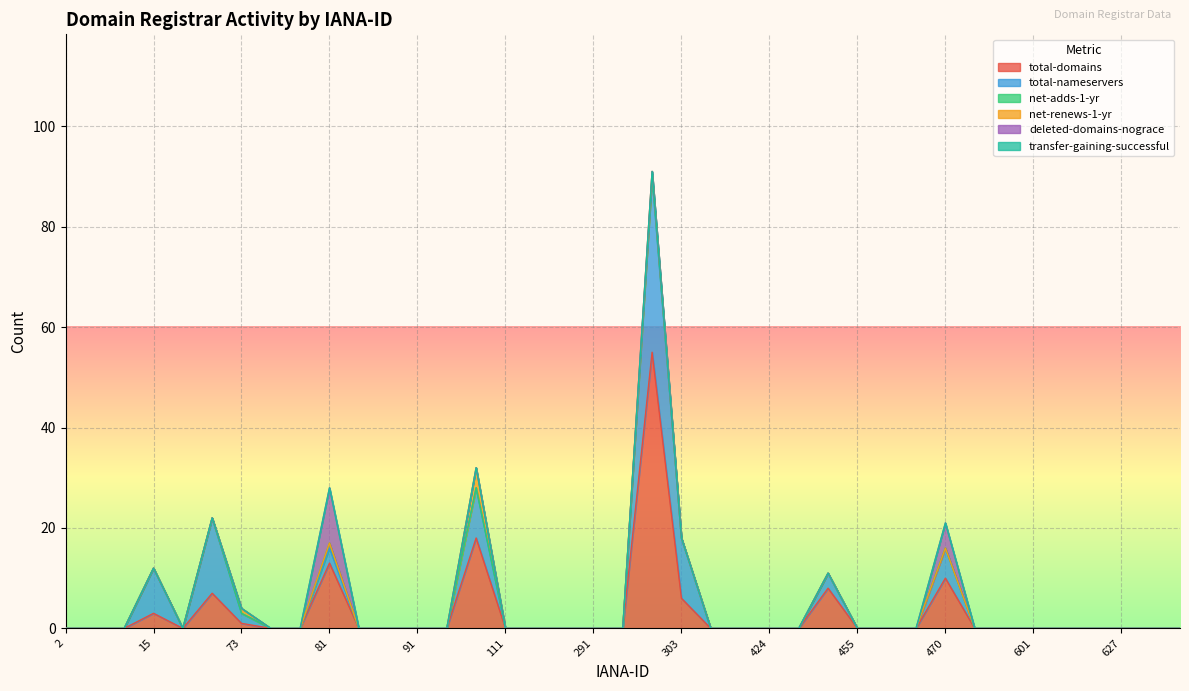

What is the maximum value shown in the chart?

55